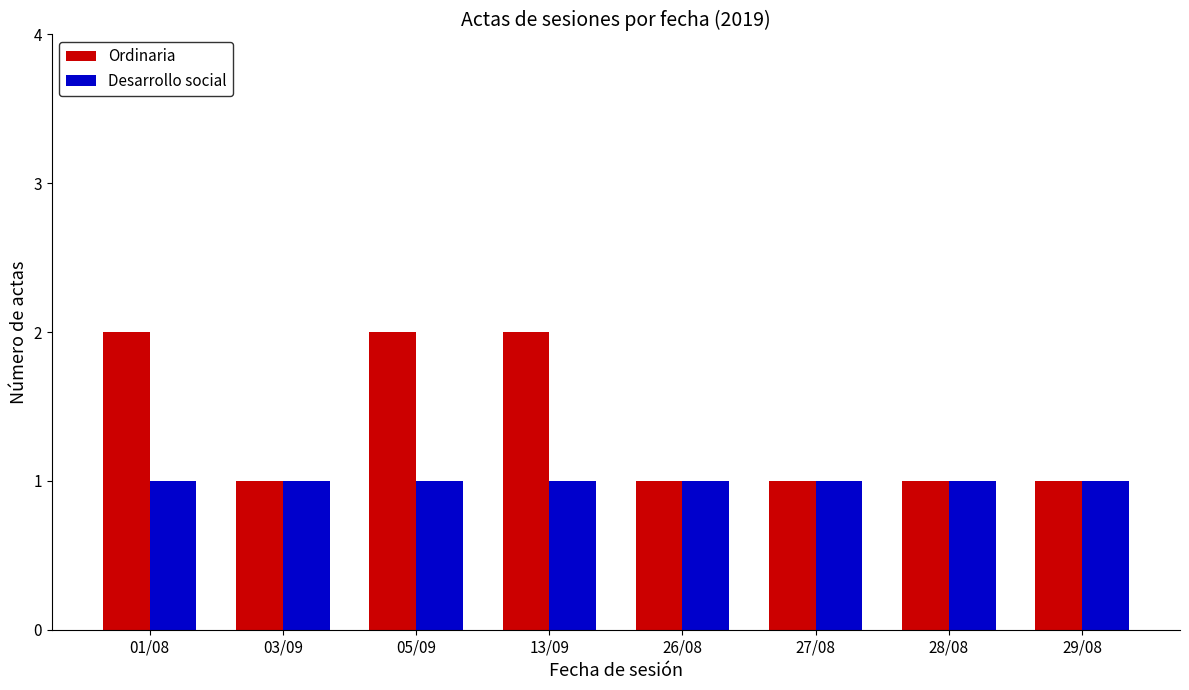

List the series in order of their overall mean, lowest first.

Desarrollo social, Ordinaria